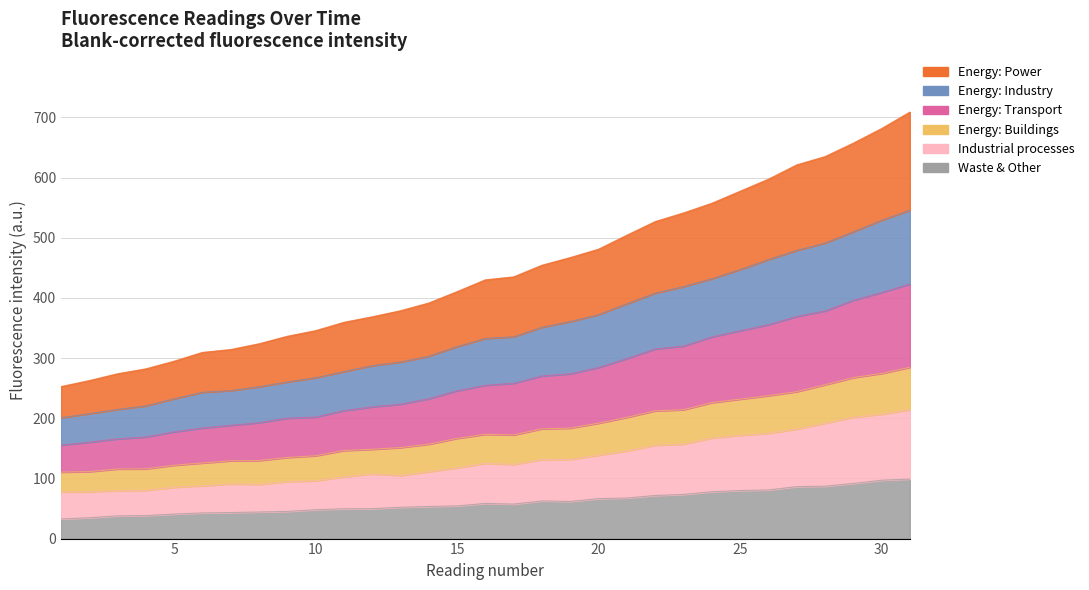

Which category has the highest value across all series?

31